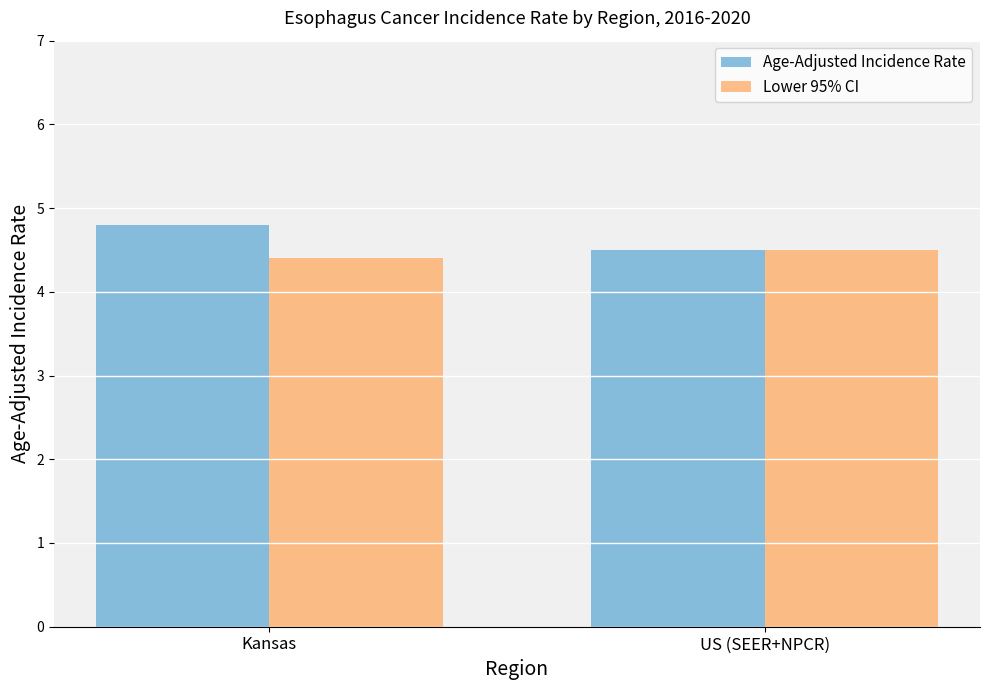

Reading left to right, list all the values displayed in this chart.

Age-Adjusted Incidence Rate: 4.8	4.5
Lower 95% CI: 4.4	4.5